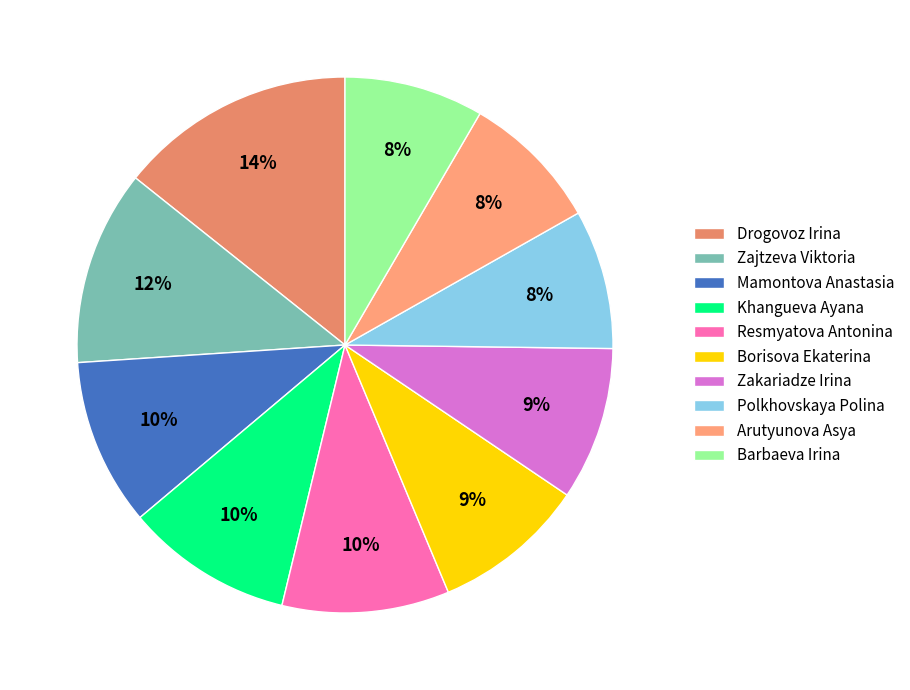

To the nearest percent, what is the combined percentage of Borisova Ekaterina and Drogovoz Irina?

24%